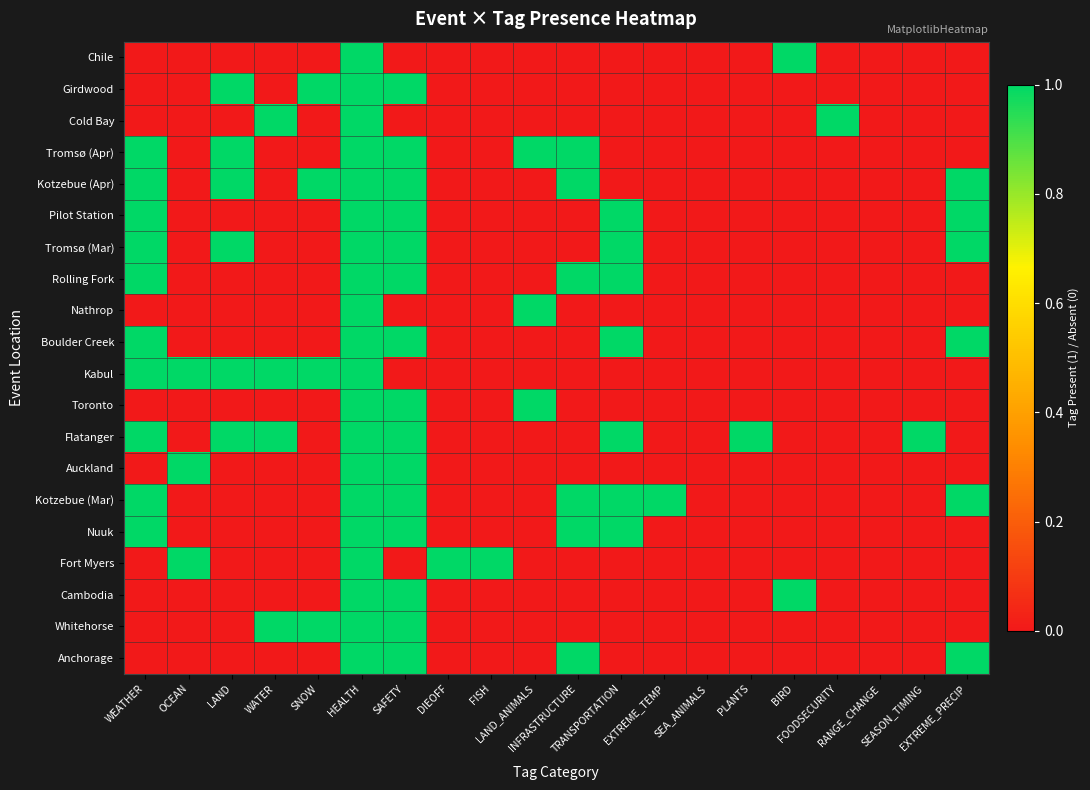

At how many categories does at least one series exceed 0?

18